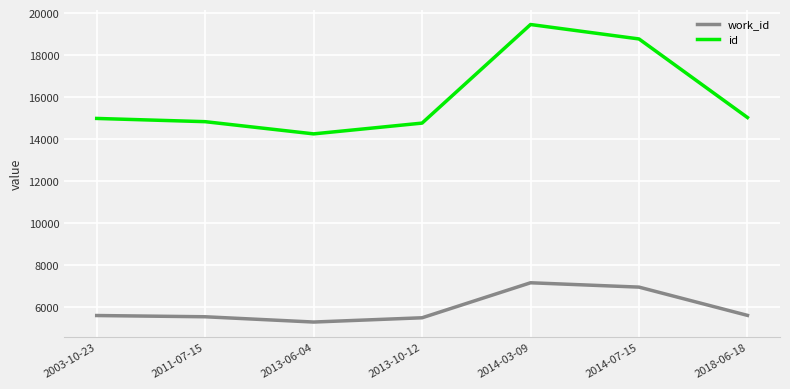

Is it true that work_id equals 5302 at 2013-06-04?

True